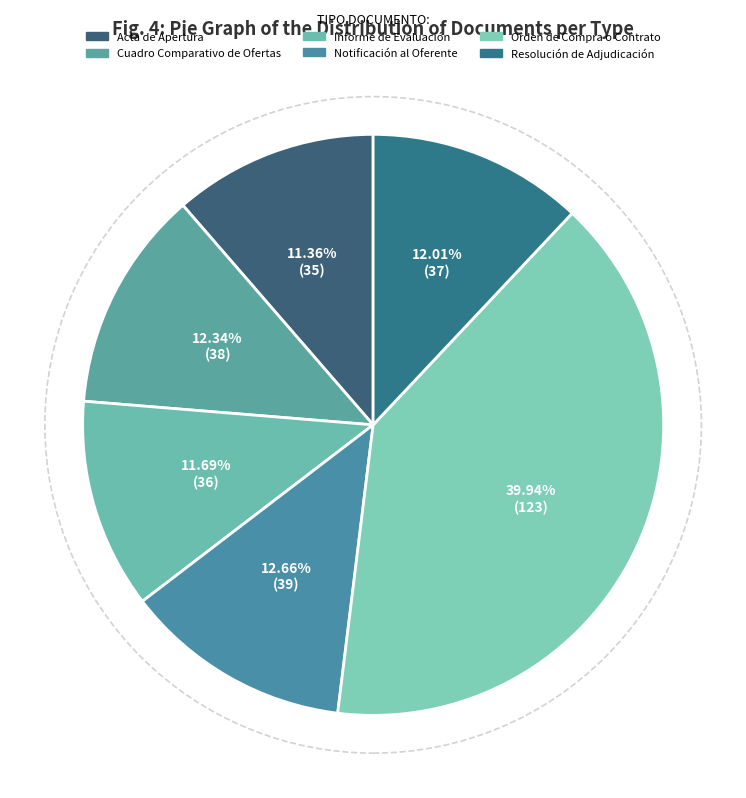

Rank the categories by value from highest to lowest.

Orden de Compra o Contrato, Notificación al Oferente, Cuadro Comparativo de Ofertas, Resolución de Adjudicación, Informe de Evaluación, Acta de Apertura